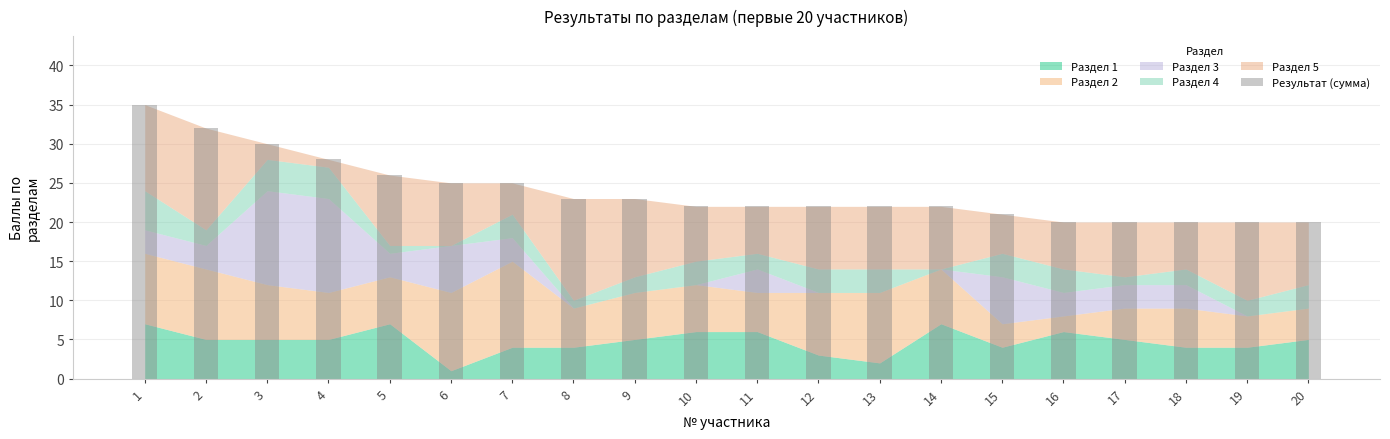

True or false: the data shows 50 at 4.

False